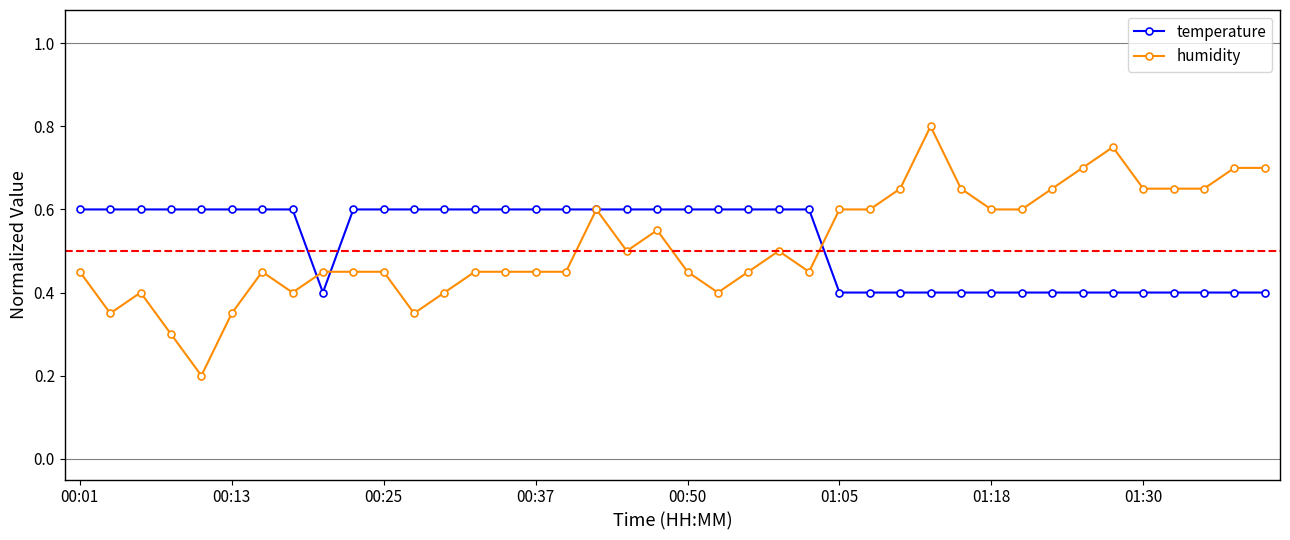

True or false: humidity has more than 2 interior local peaks.

True